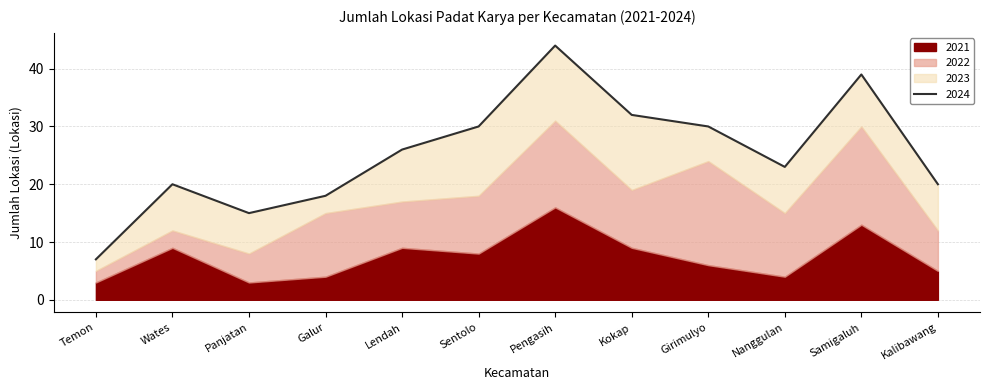

What is the label of the 9th point from the right?

Galur